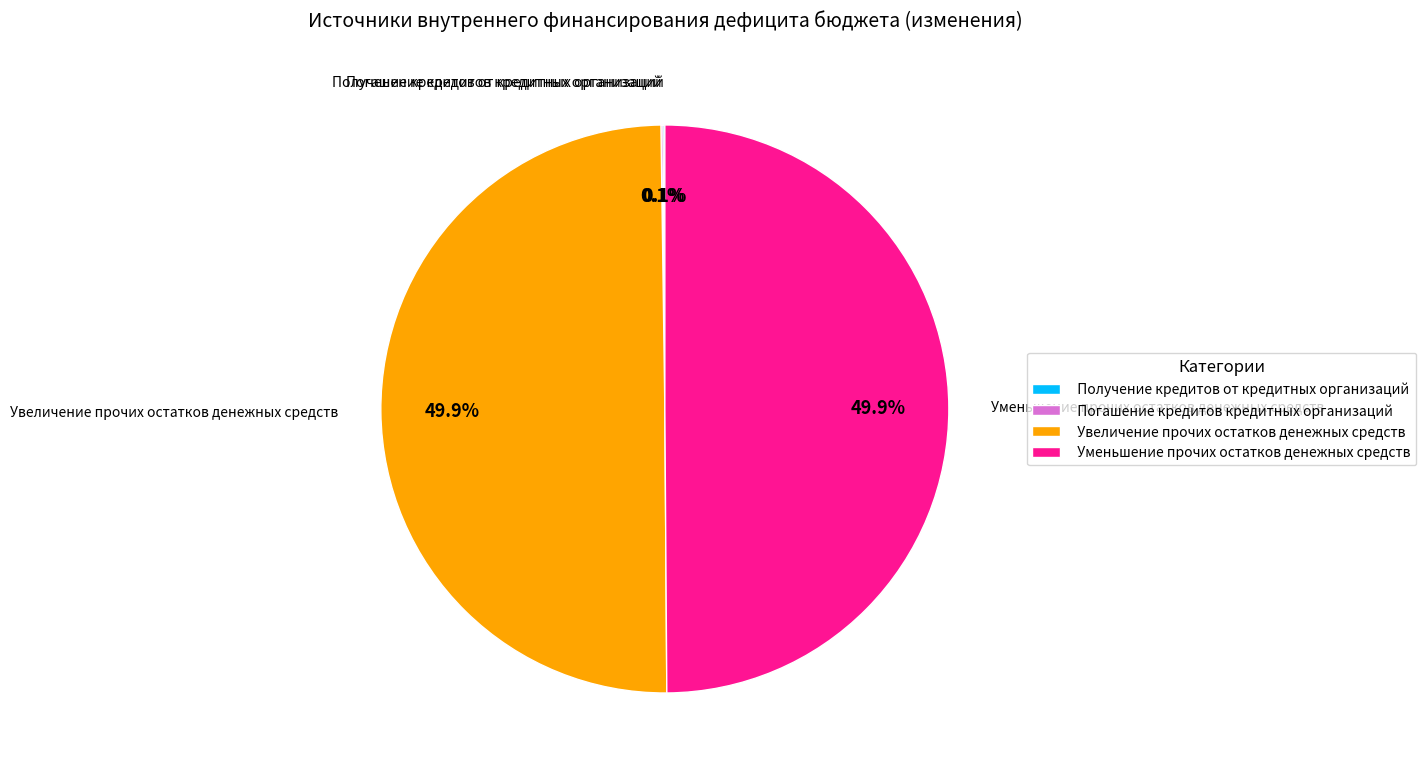

To the nearest percent, what is the difference between the largest and smallest slice percentages?

50%